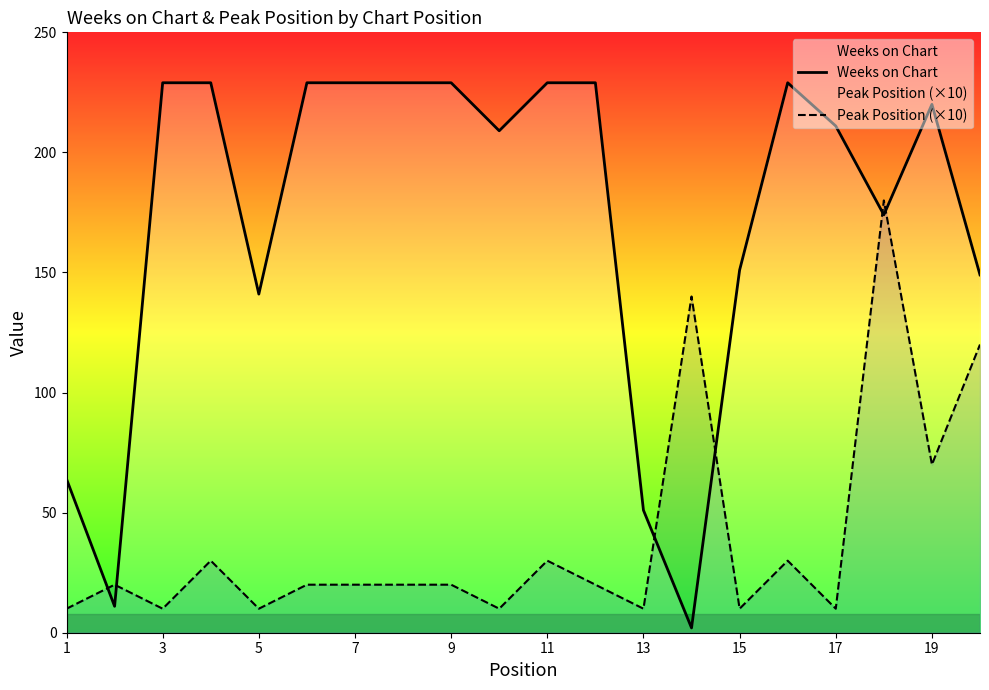

What is the sum of the Peak Position (×10) values at 11 and 5?

40